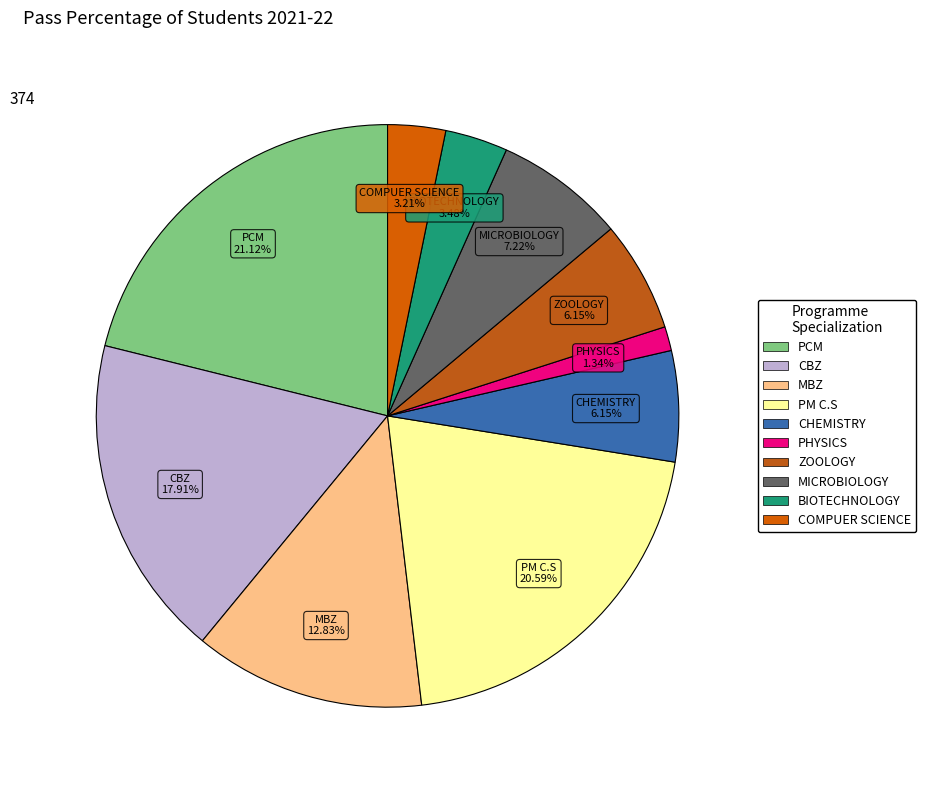

To the nearest percent, what portion does MBZ represent?

13%